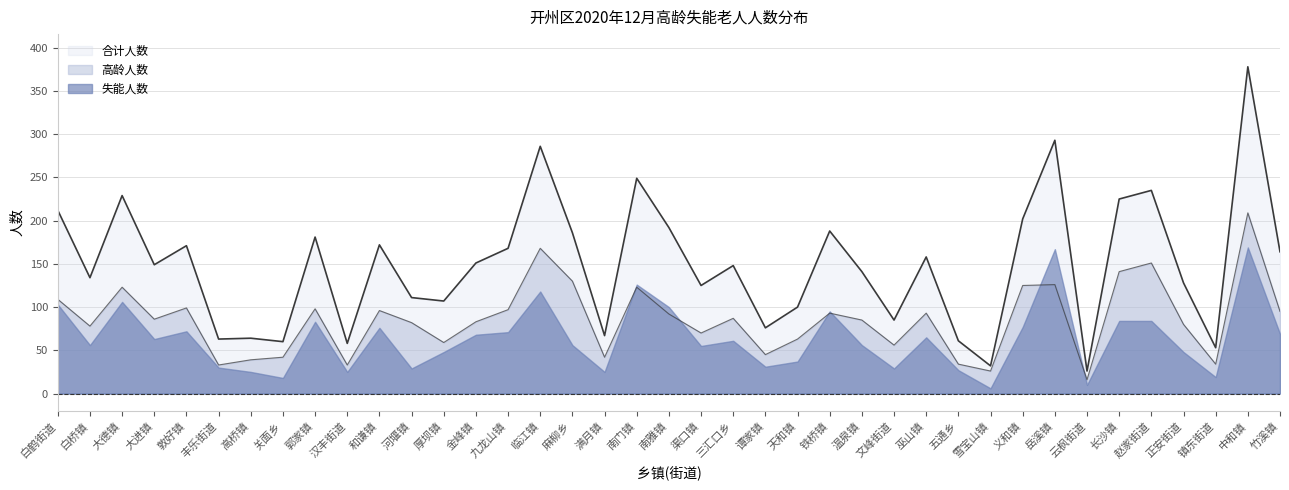

Where is the first local maximum for 合计人数?

大德镇